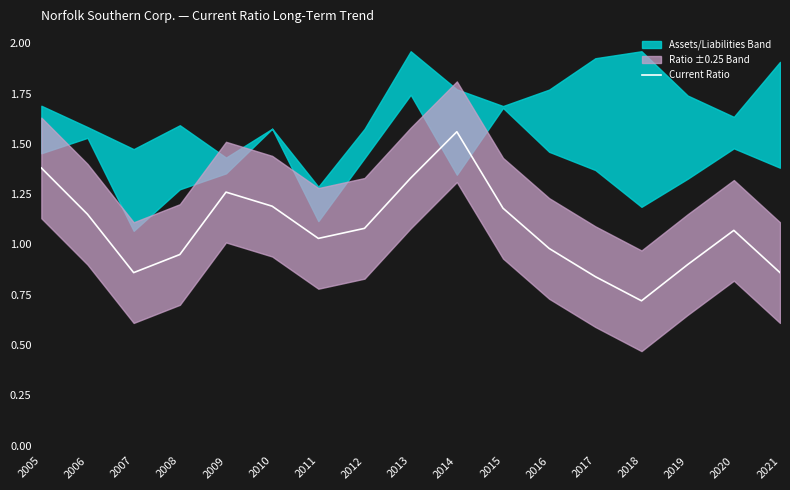

Reading left to right, what are all the values shown in this chart?

2005=1.4	2006=1.1	2007=0.9	2008=0.9	2009=1.3	2010=1.2	2011=1.0	2012=1.1	2013=1.3	2014=1.6	2015=1.2	2016=1.0	2017=0.8	2018=0.7	2019=0.9	2020=1.1	2021=0.9